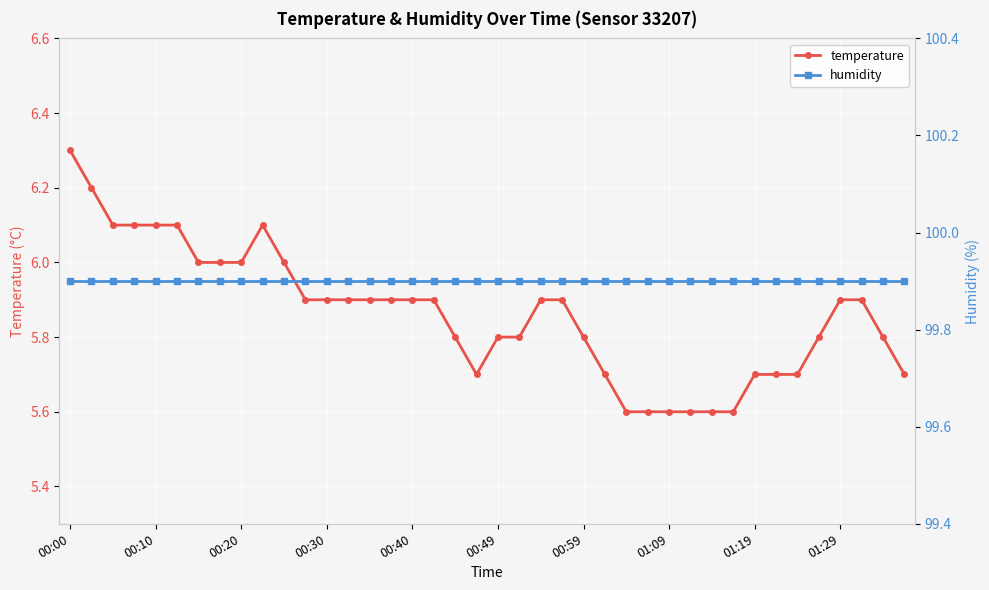

What is the sum of the humidity values at 17 and 27?

199.8